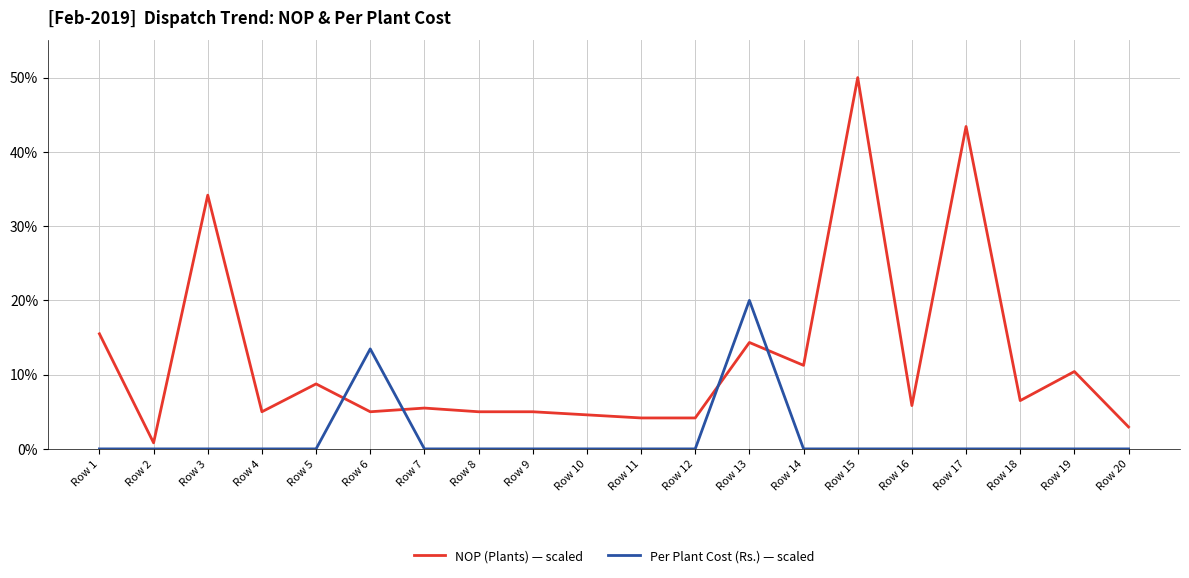

Where do NOP (Plants) — scaled and Per Plant Cost (Rs.) — scaled first cross each other?

Row 5 and Row 6